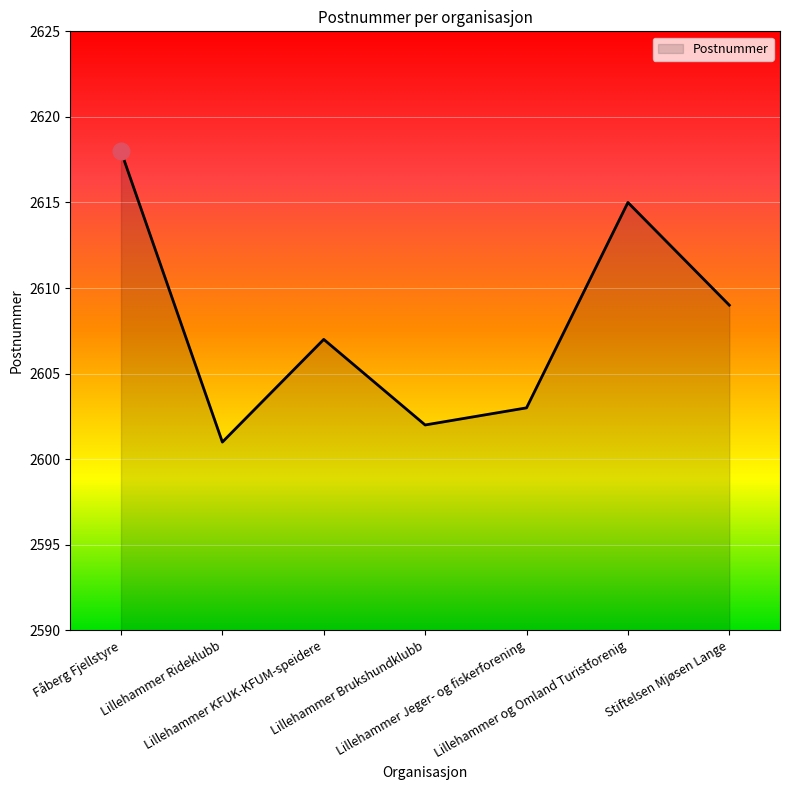

Does the chart display data point markers on the line(s)?

No